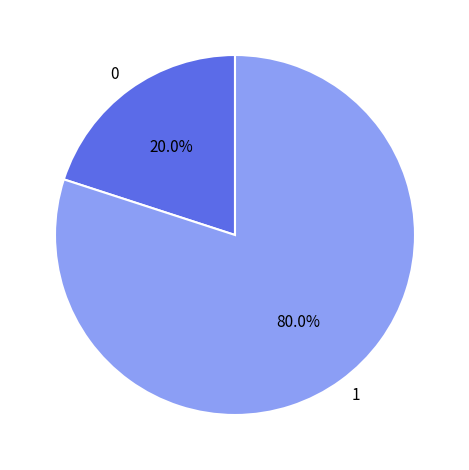

Which category accounts for the majority?

1